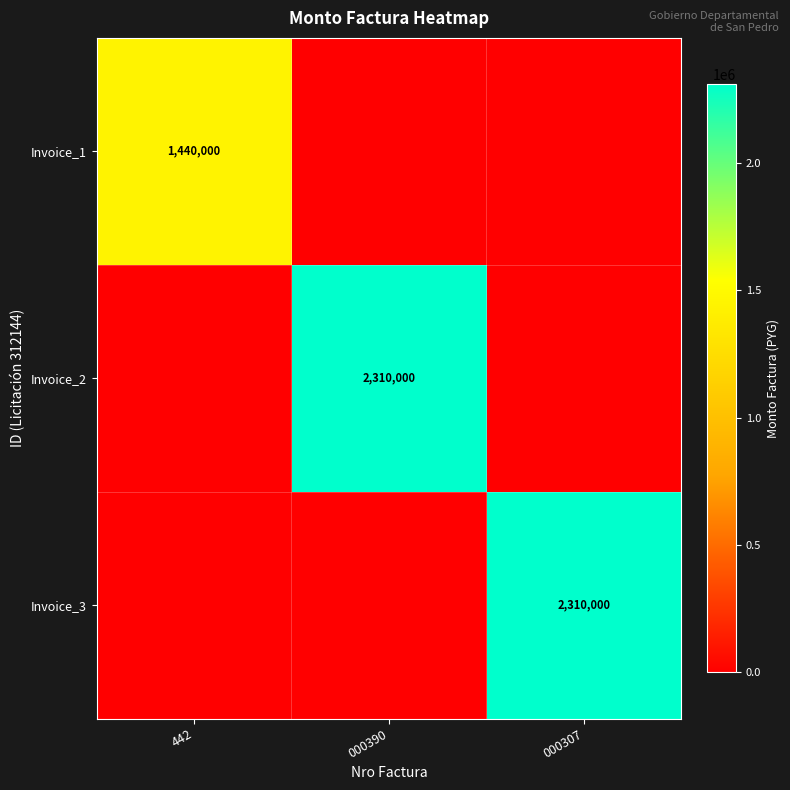

The value of Invoice_2 at 000390 is 3525524. True or false?

False